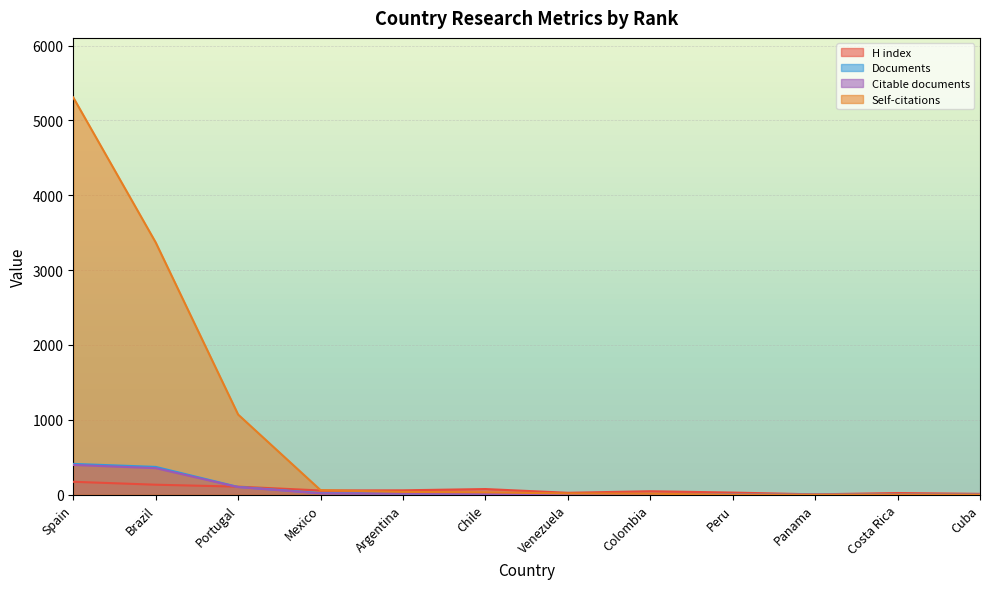

Where is the first local minimum for H index?

Mexico